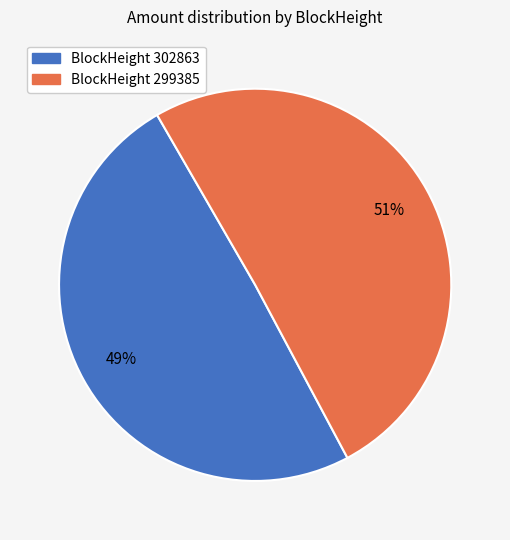

Is there a majority slice in this chart?

Yes